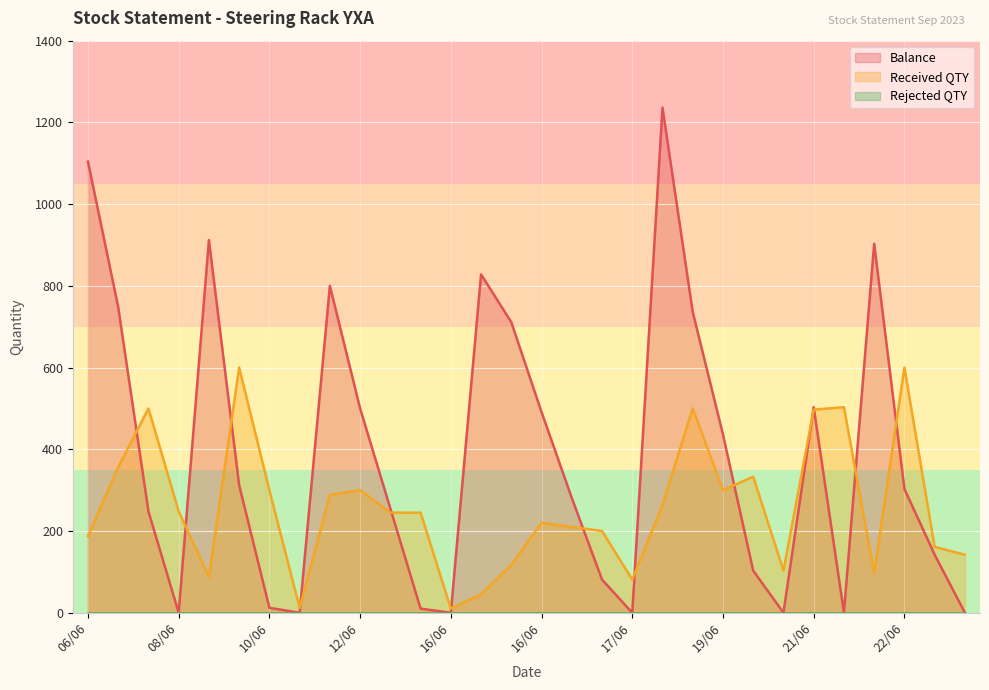

How many times do Balance and Received QTY cross each other?

13